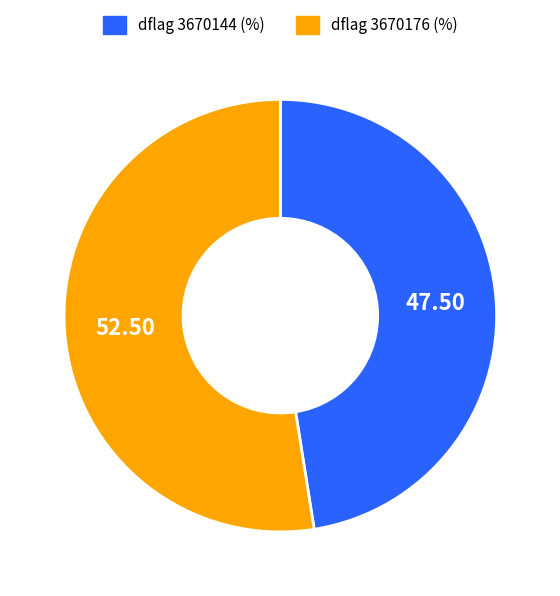

Rank the categories by value from lowest to highest.

dflag 3670144 (%), dflag 3670176 (%)